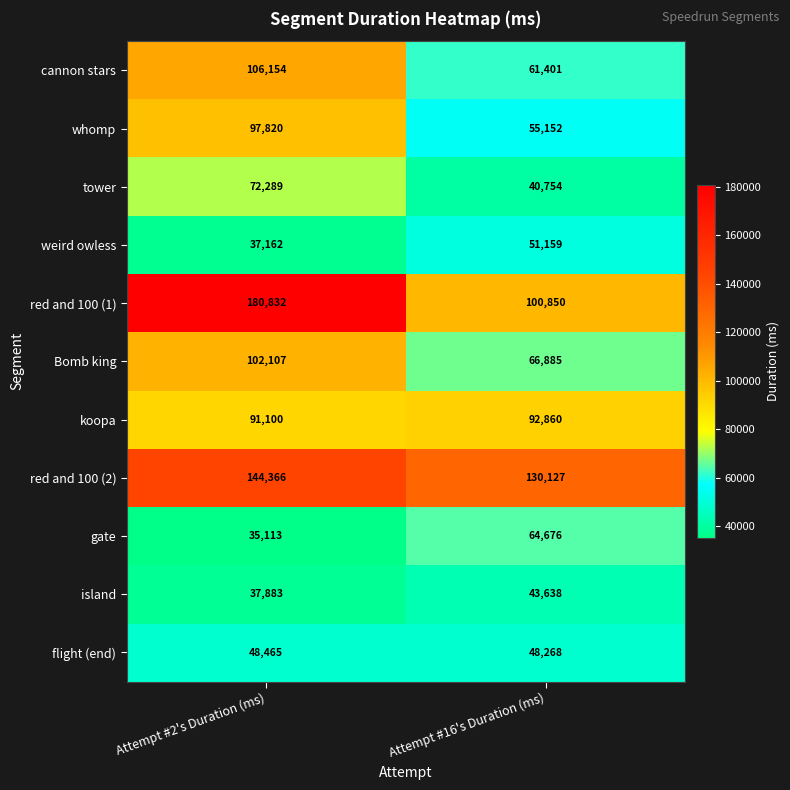

The Bomb king series shows 25980 at Attempt #2's Duration (ms). True or false?

False